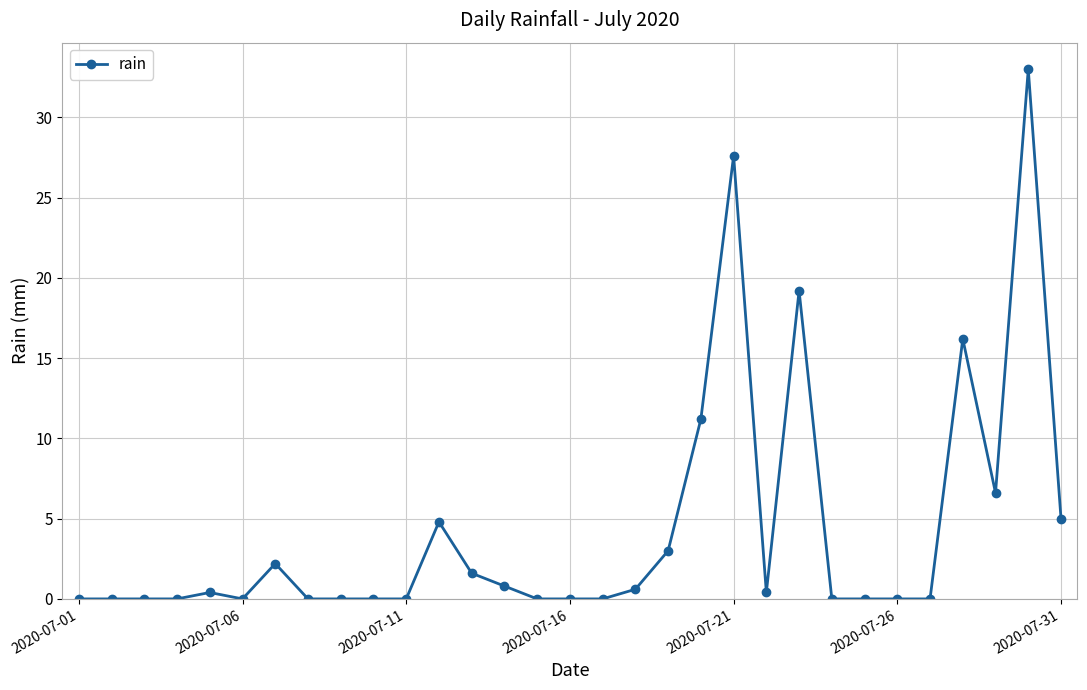

What is the sum of all values?

132.6